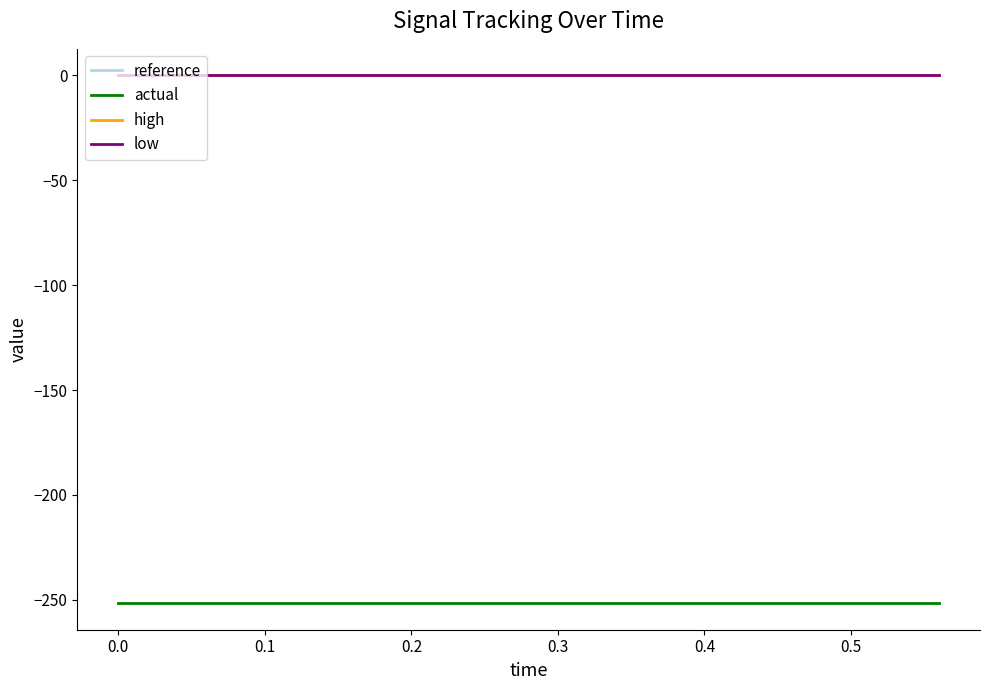

What is the highest value of the actual series?

-251.6